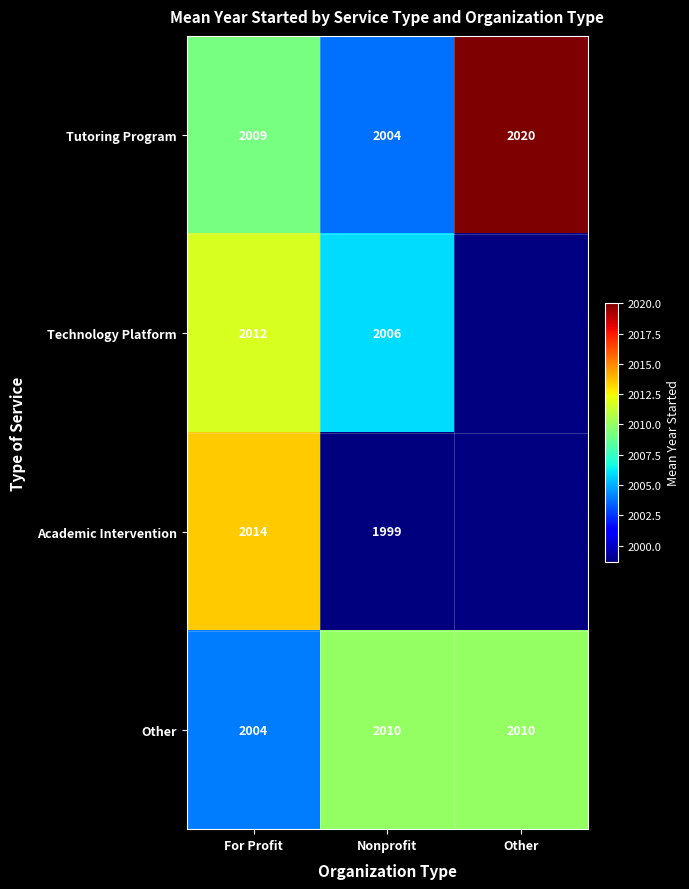

How many distinct data groups are displayed?

4